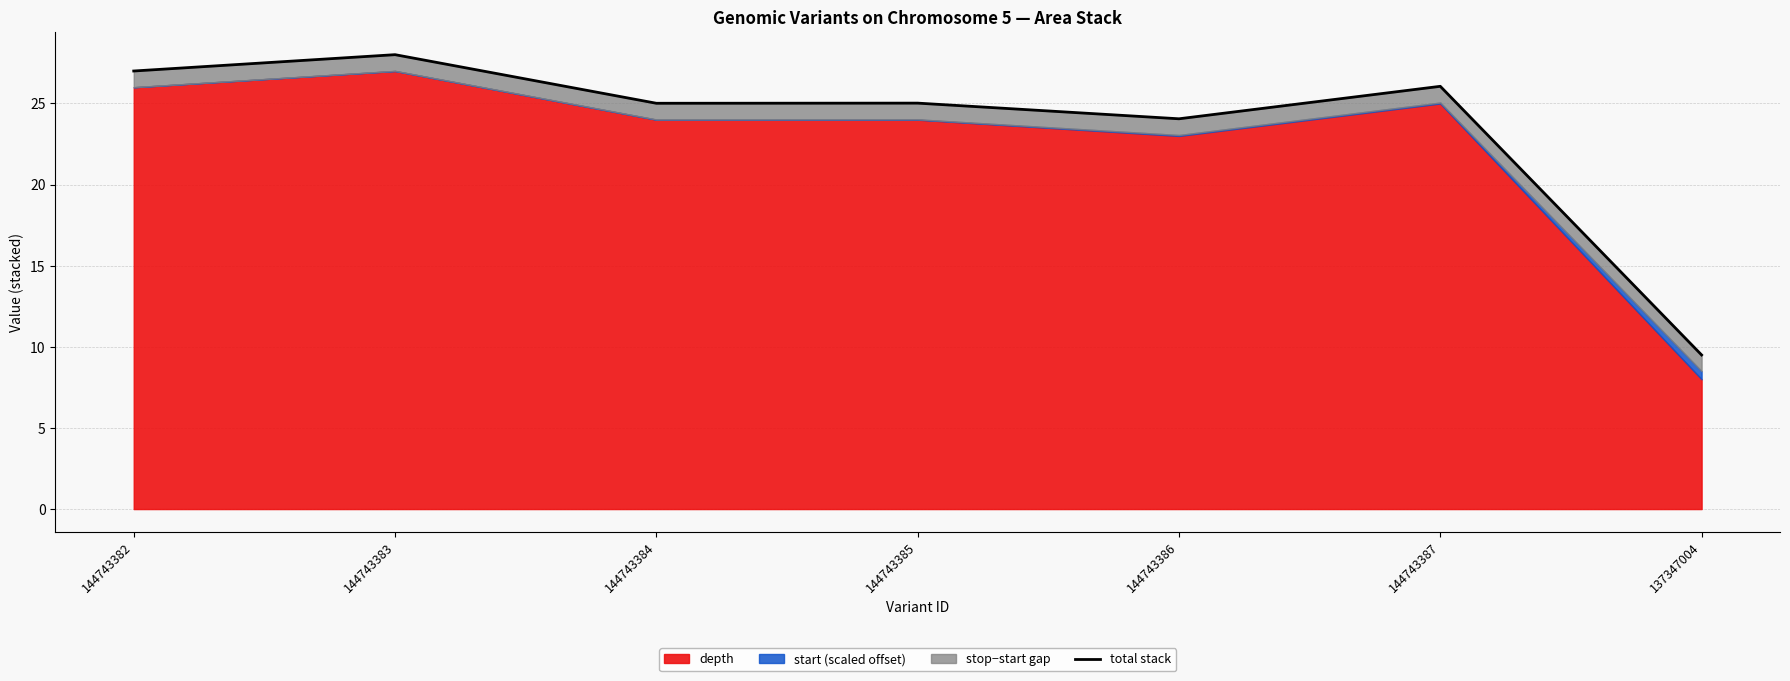

Rank the categories by value from highest to lowest.

144743383, 144743382, 144743387, 144743385, 144743384, 144743386, 137347004